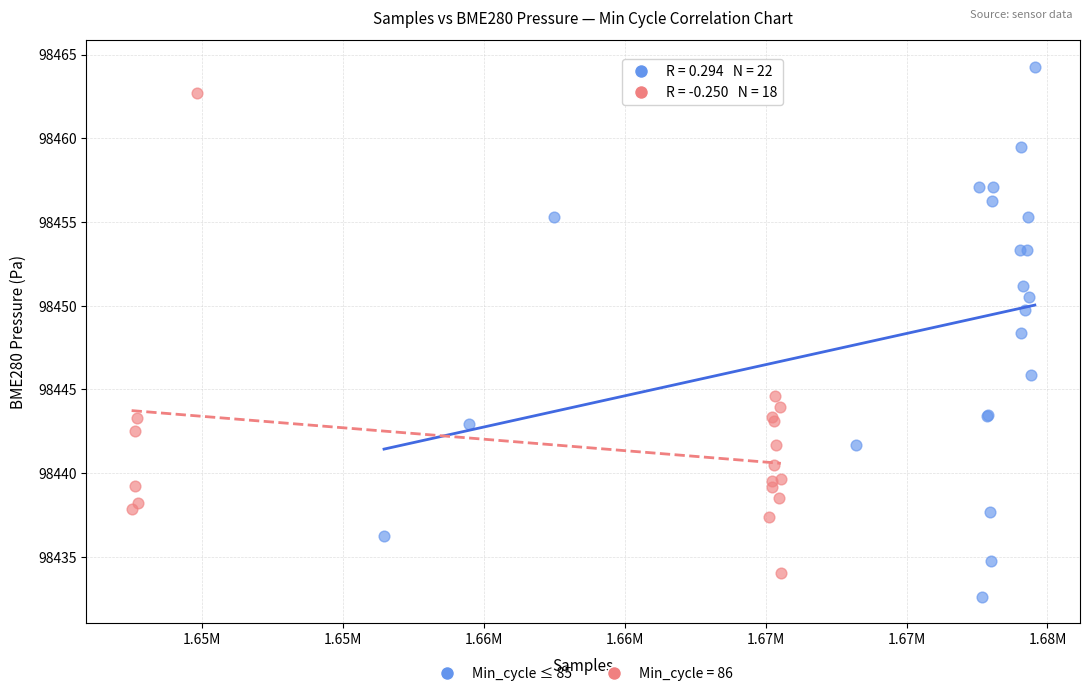

Which series reaches the minimum Y coordinate?

Min_cycle ≤ 85